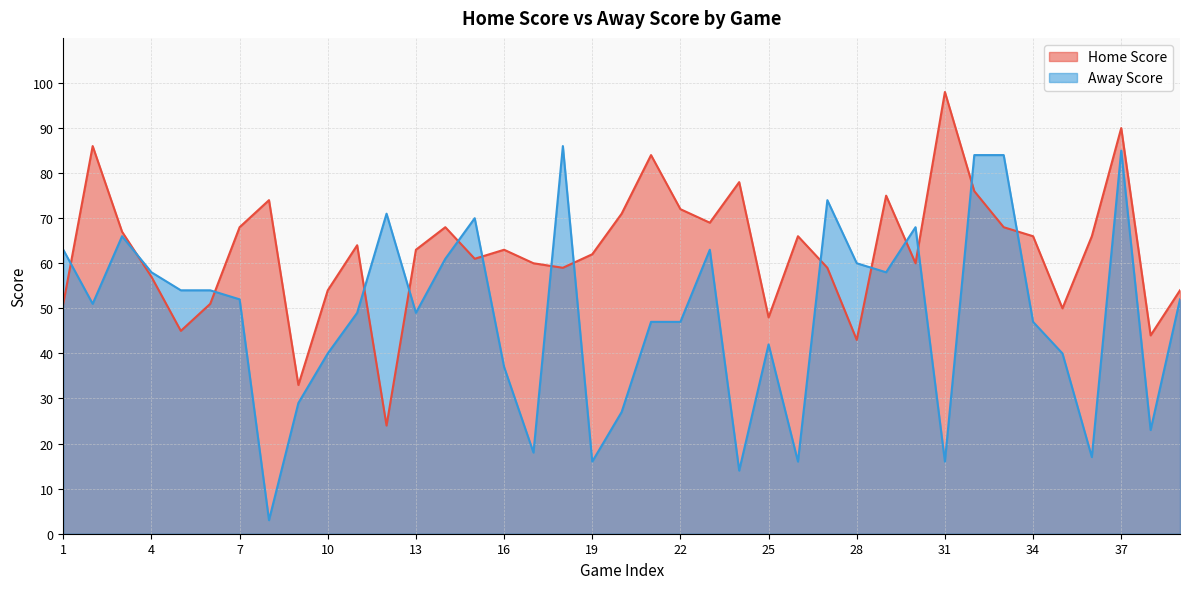

Reading right to left, extract all data points from this chart.

Home Score: 39=54	38=44	37=90	36=66	35=50	34=66	33=68	32=76	31=98	30=60	29=75	28=43	27=59	26=66	25=48	24=78	23=69	22=72	21=84	20=71	19=62	18=59	17=60	16=63	15=61	14=68	13=63	12=24	11=64	10=54	9=33	8=74	7=68	6=51	5=45	4=57	3=67	2=86	1=51
Away Score: 39=52	38=23	37=85	36=17	35=40	34=47	33=84	32=84	31=16	30=68	29=58	28=60	27=74	26=16	25=42	24=14	23=63	22=47	21=47	20=27	19=16	18=86	17=18	16=37	15=70	14=61	13=49	12=71	11=49	10=40	9=29	8=3	7=52	6=54	5=54	4=58	3=66	2=51	1=63